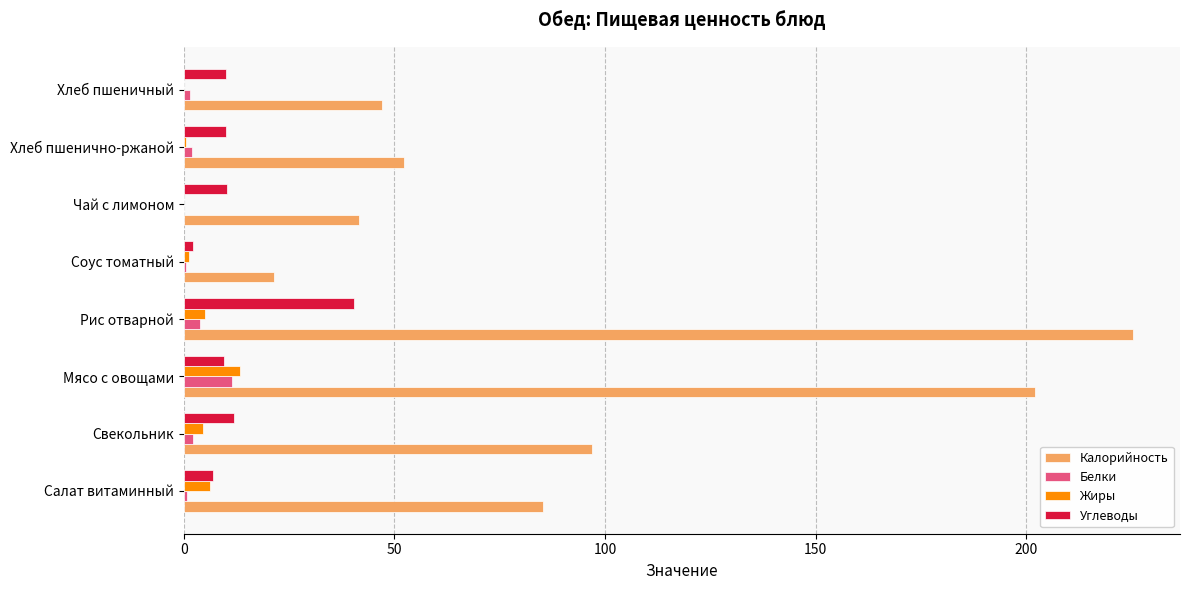

Between Свекольник and Хлеб пшеничный, which series saw the biggest shift?

Калорийность